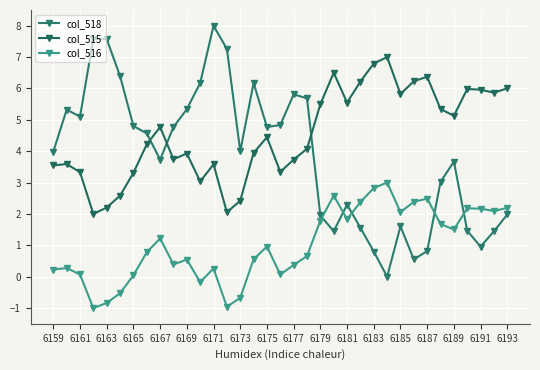

At which category is the sum across all series the highest?

6171